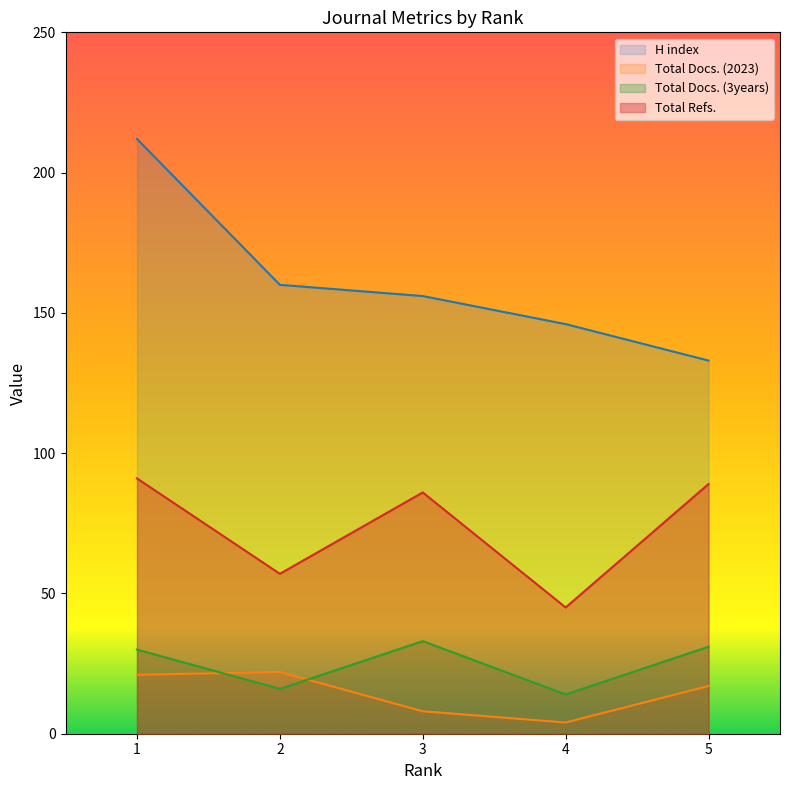

How many series are shown in this chart?

4